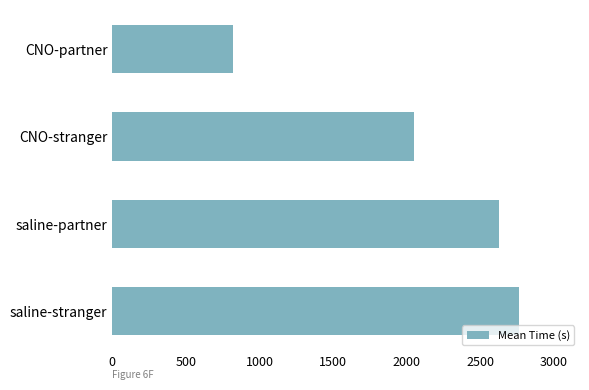

Between CNO-stranger and saline-stranger, which is larger?

saline-stranger